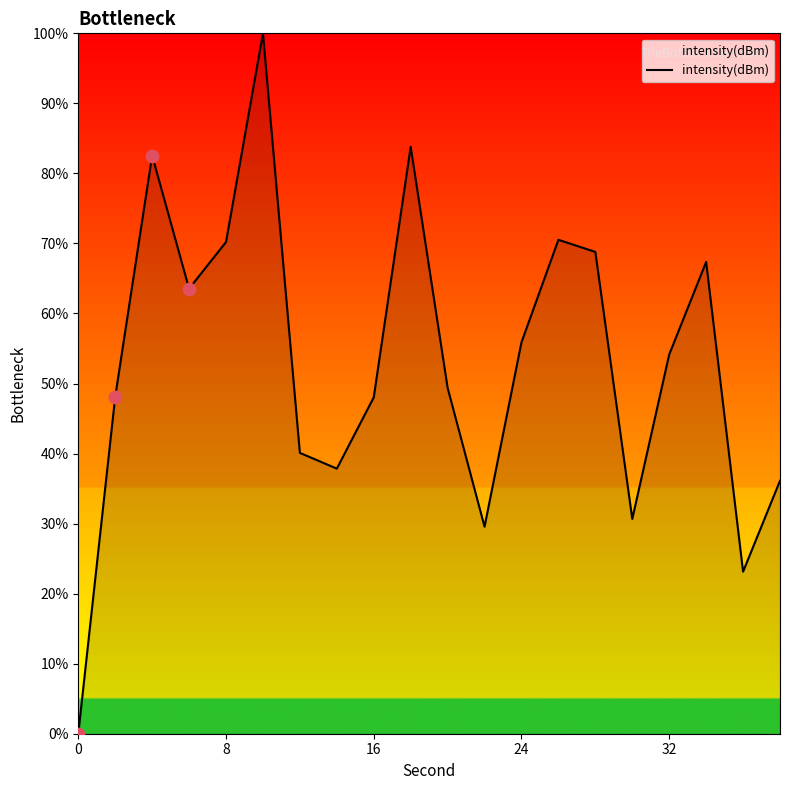

What is the difference between the maximum and minimum values?

100.0